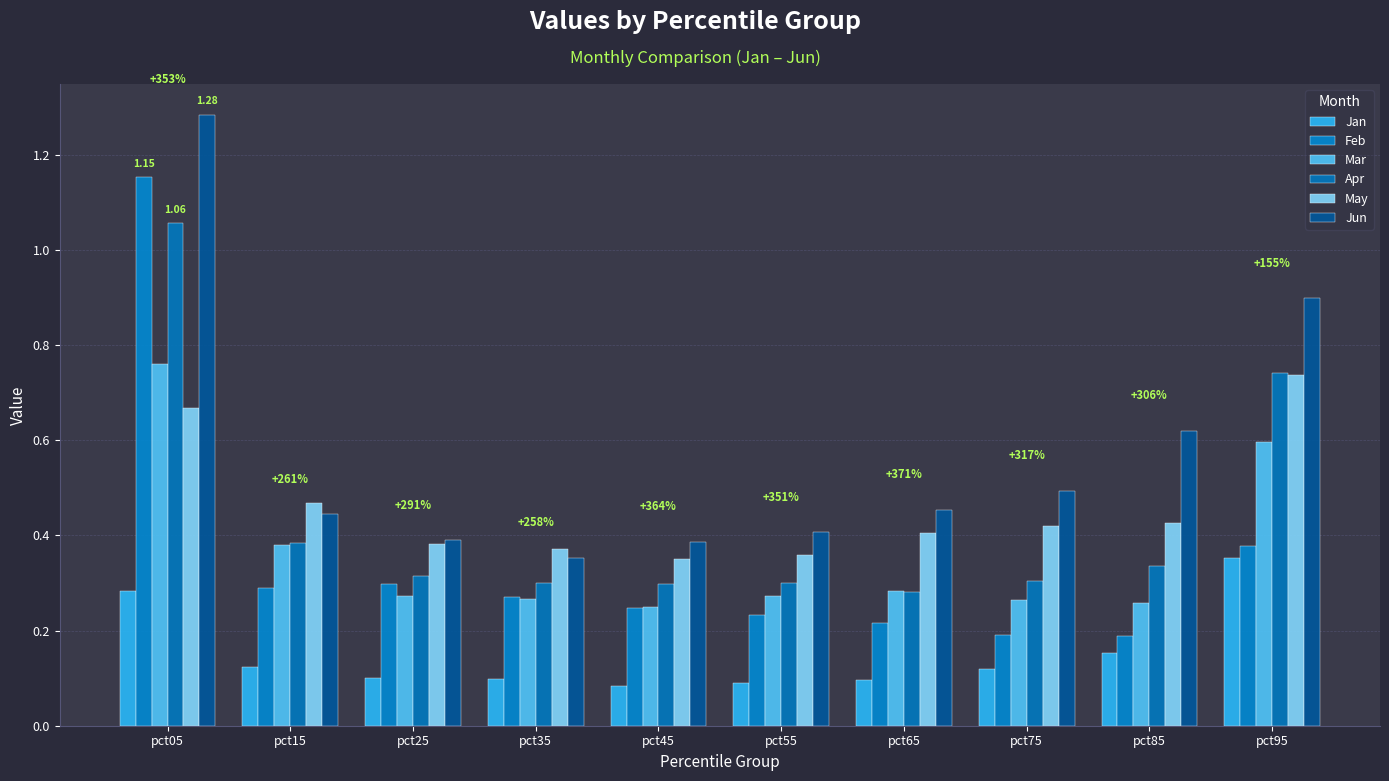

What is the spread (max minus min) of values at pct35?

0.3